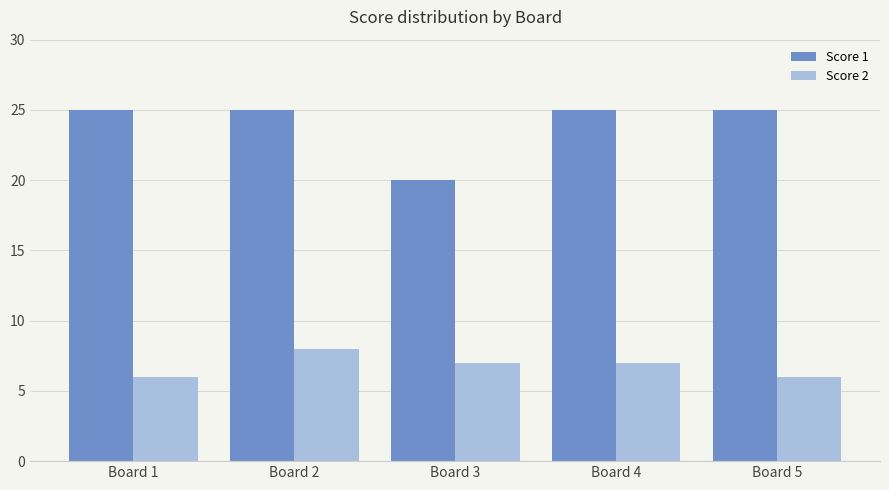

What are all the series names shown in the legend?

Score 1, Score 2